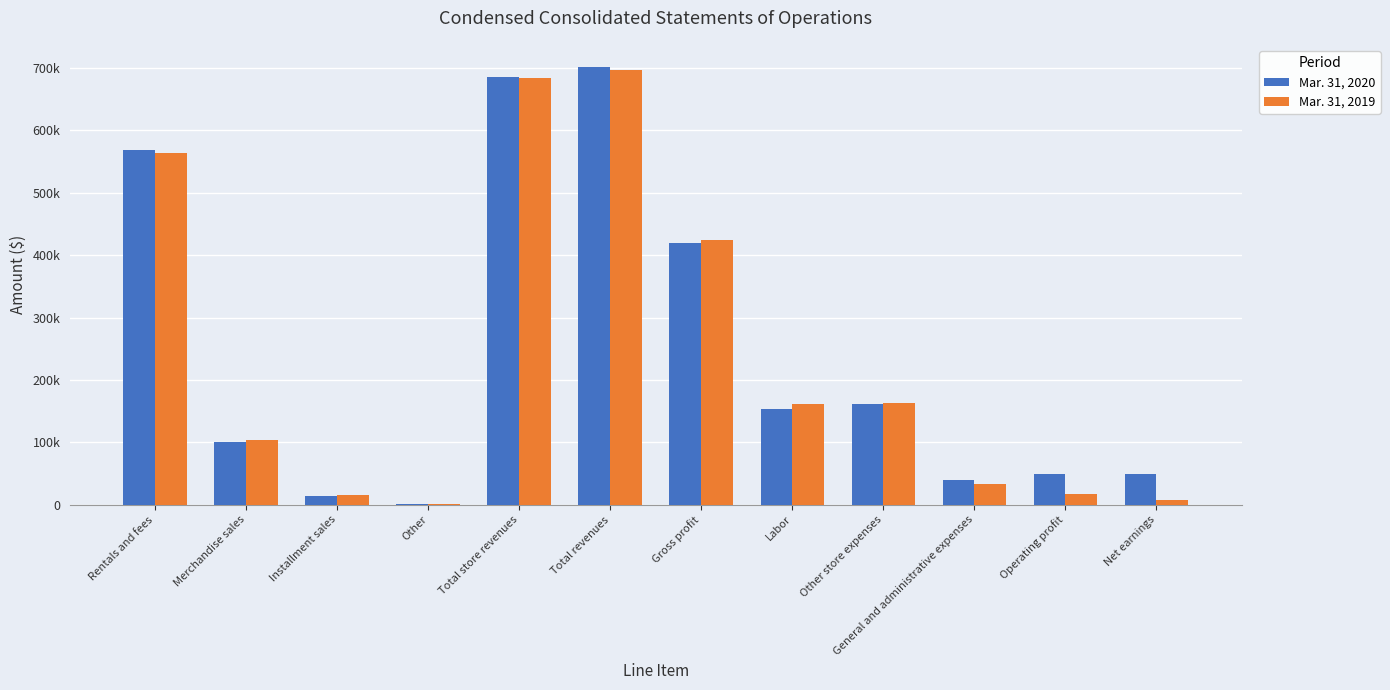

At how many categories does at least one series exceed 587001?

2